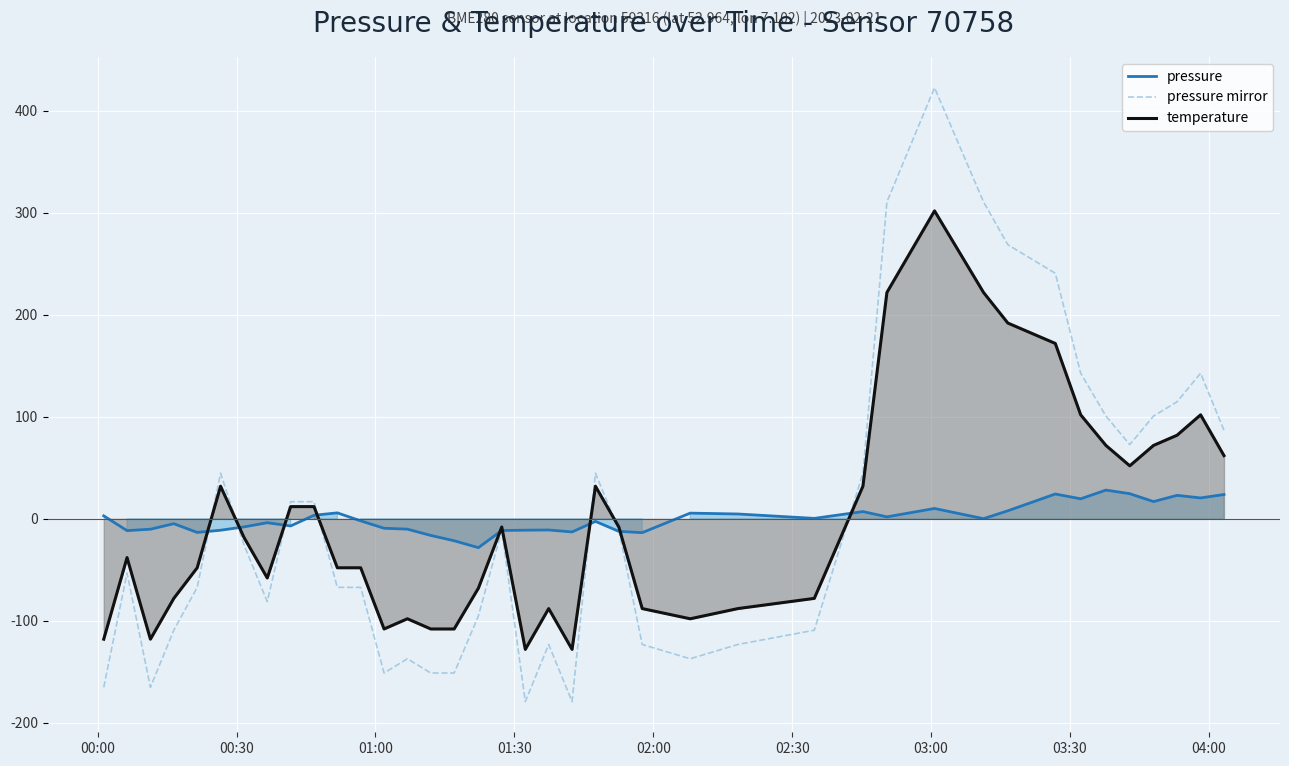

How many times do temperature and pressure cross each other?

9